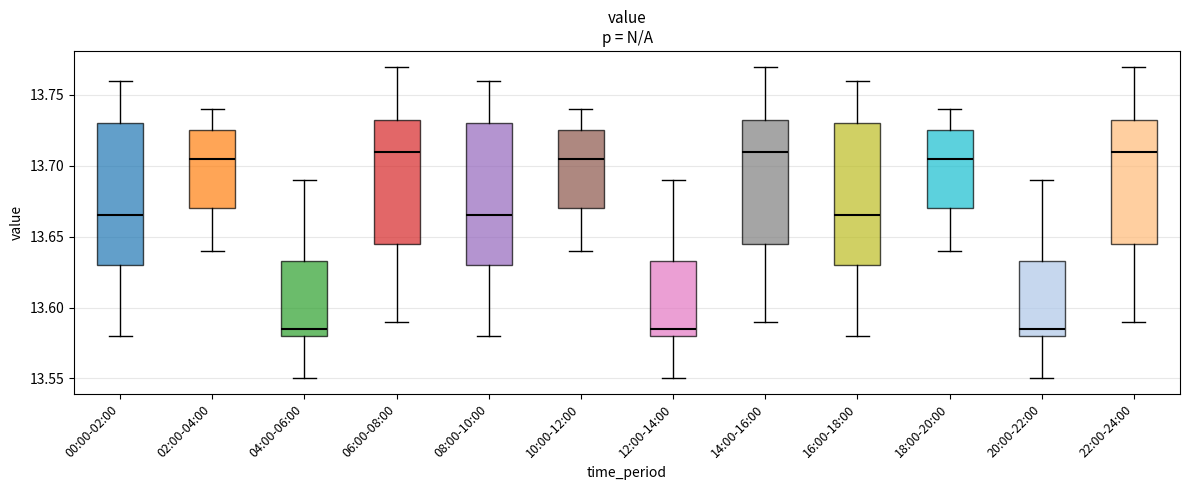

Reading left to right, read every box against the y-axis: the position of its median line, the range the box covers, and the ends of its whiskers. The values are not printed on the chart, so give them approximately, as read against the axis.

00:00-02:00: median 13.665, box 13.630 to 13.730, whiskers 13.580 to 13.760
02:00-04:00: median 13.705, box 13.670 to 13.725, whiskers 13.640 to 13.740
04:00-06:00: median 13.585, box 13.580 to 13.635, whiskers 13.550 to 13.690
06:00-08:00: median 13.710, box 13.645 to 13.735, whiskers 13.590 to 13.770
08:00-10:00: median 13.665, box 13.630 to 13.730, whiskers 13.580 to 13.760
10:00-12:00: median 13.705, box 13.670 to 13.725, whiskers 13.640 to 13.740
12:00-14:00: median 13.585, box 13.580 to 13.635, whiskers 13.550 to 13.690
14:00-16:00: median 13.710, box 13.645 to 13.735, whiskers 13.590 to 13.770
16:00-18:00: median 13.665, box 13.630 to 13.730, whiskers 13.580 to 13.760
18:00-20:00: median 13.705, box 13.670 to 13.725, whiskers 13.640 to 13.740
20:00-22:00: median 13.585, box 13.580 to 13.635, whiskers 13.550 to 13.690
22:00-24:00: median 13.710, box 13.645 to 13.735, whiskers 13.590 to 13.770